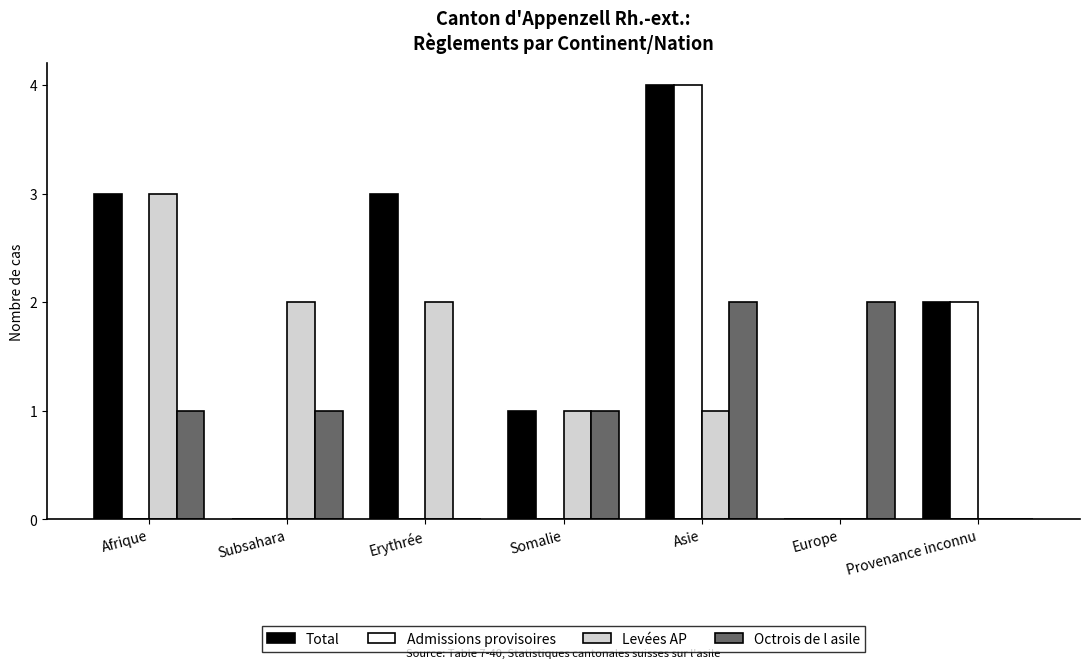

Is it true that Levées AP equals 5 at Afrique?

False